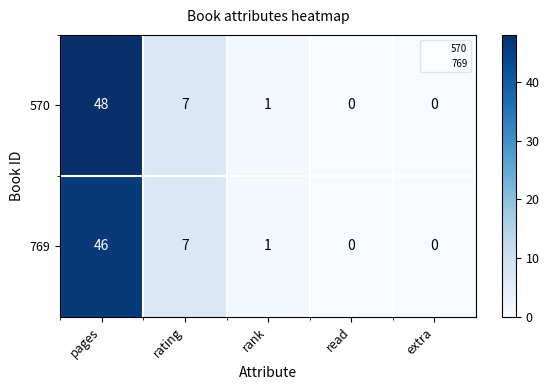

Rank the series by their average value, from lowest to highest.

769, 570